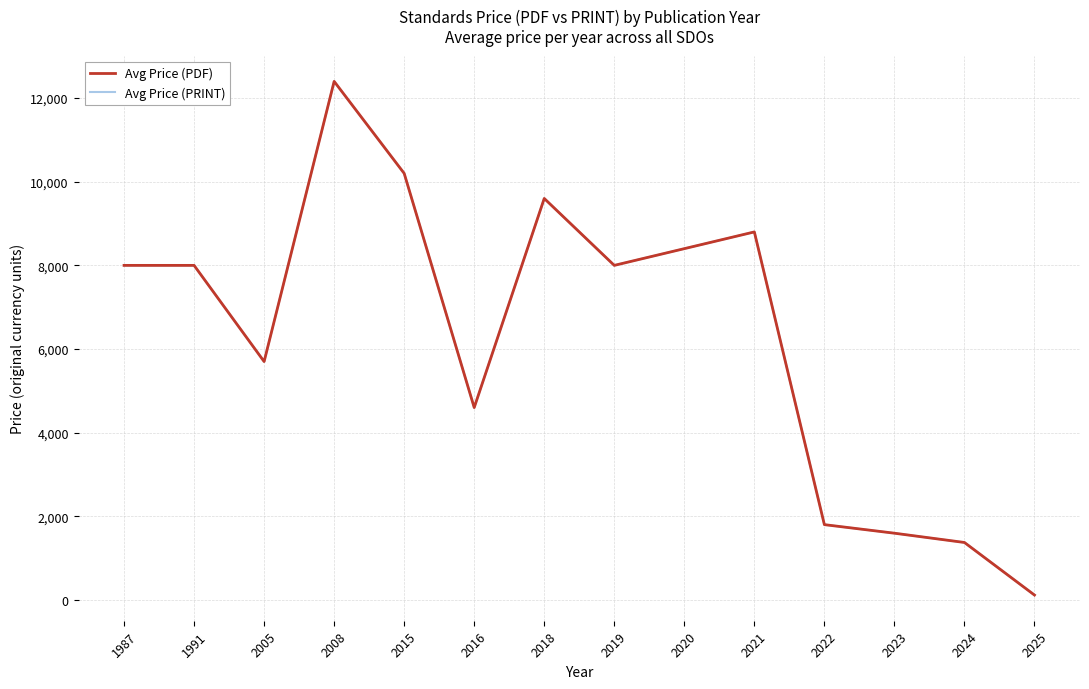

The Avg Price (PRINT) series shows 3020.0 at 2022. True or false?

False